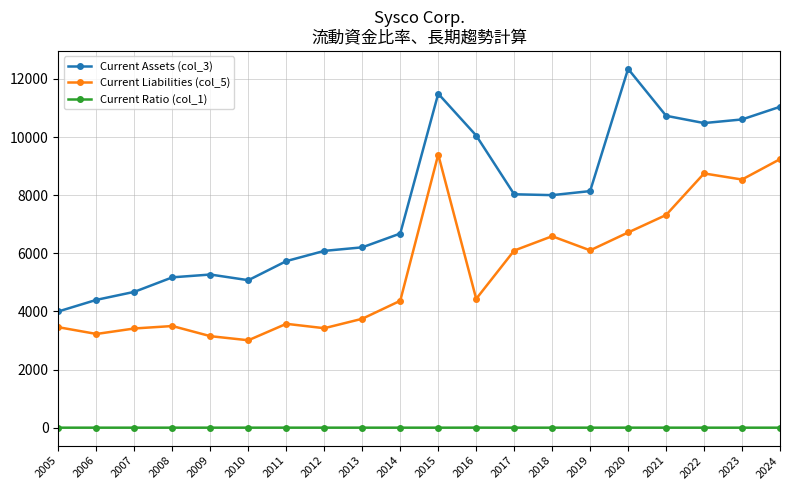

What is the highest value of the Current Assets (col_3) series?

12348.0